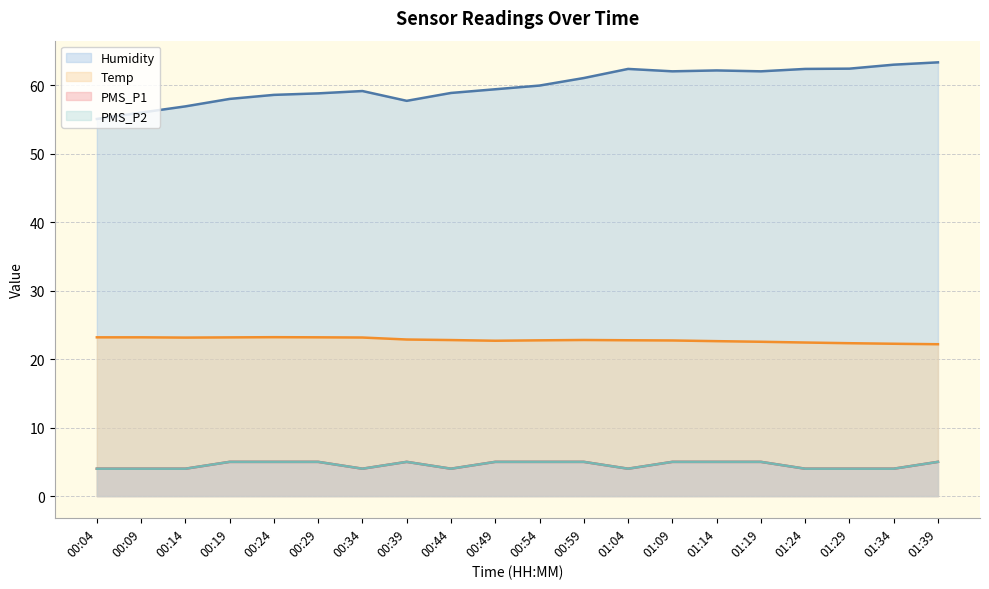

True or false: PMS_P2 and PMS_P1 cross at least once.

False